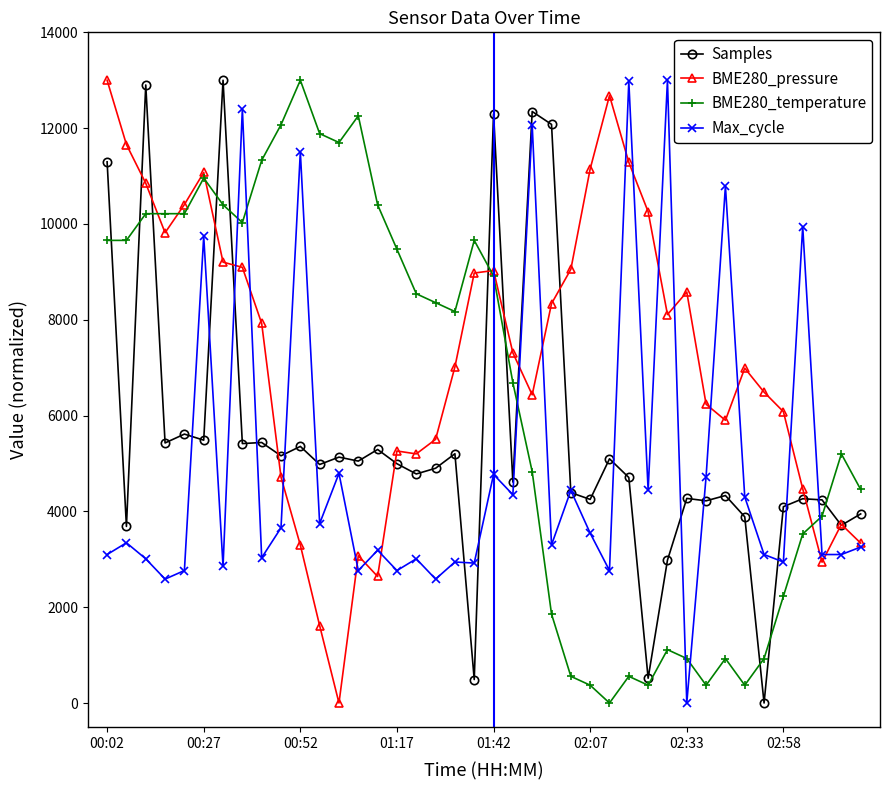

What is the greatest value displayed?

13000.0